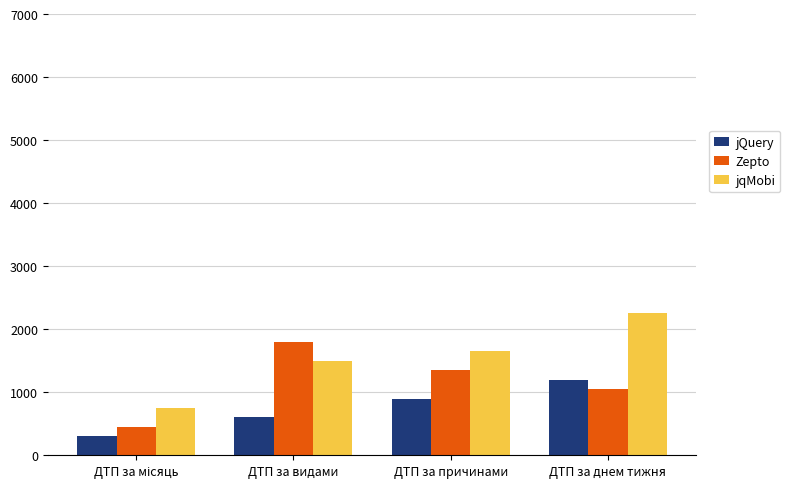

Reading left to right, list all the values displayed in this chart.

jQuery: 300	600	900	1200
Zepto: 450	1800	1350	1050
jqMobi: 750	1500	1650	2250